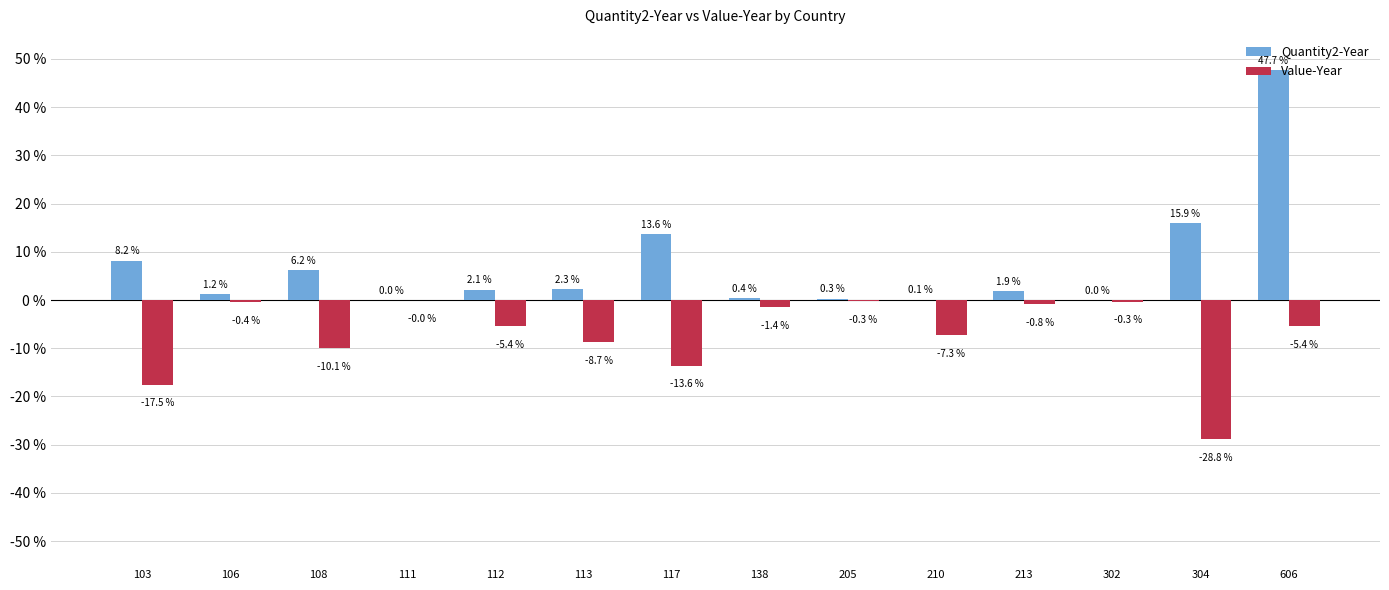

What is the highest value of the Quantity2-Year series?

47.7